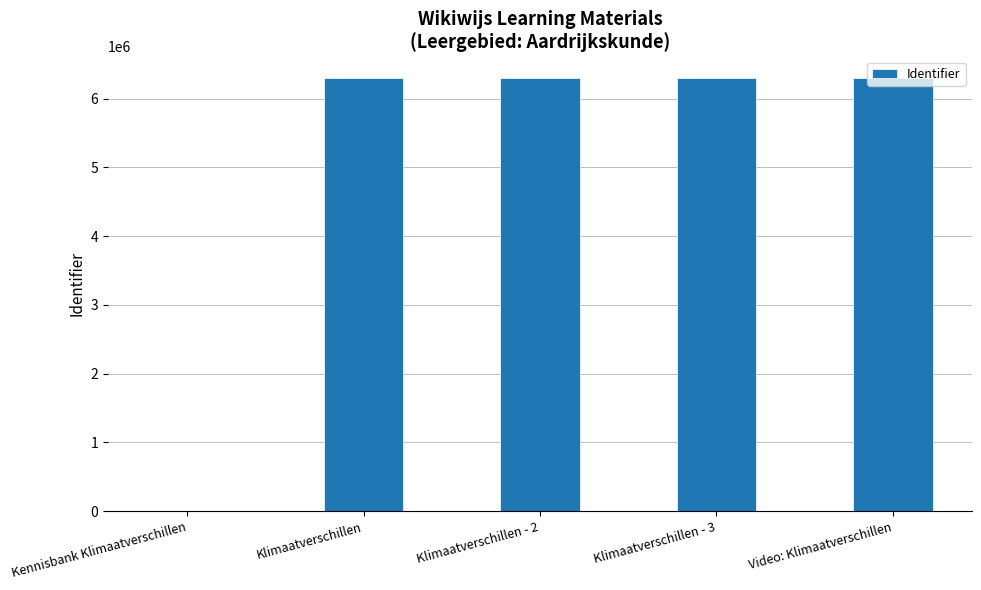

Read the value at Video: Klimaatverschillen.

6298480